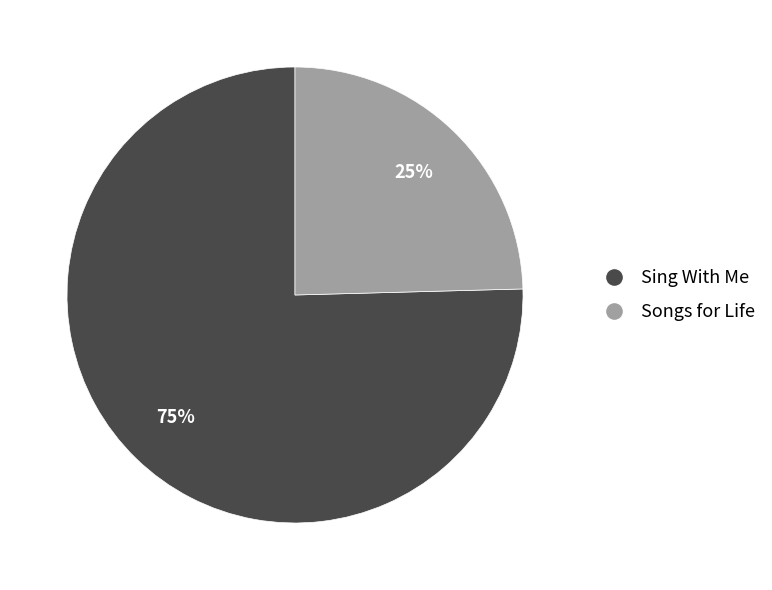

The Sing With Me slice represents 75% of the pie. True or false?

True